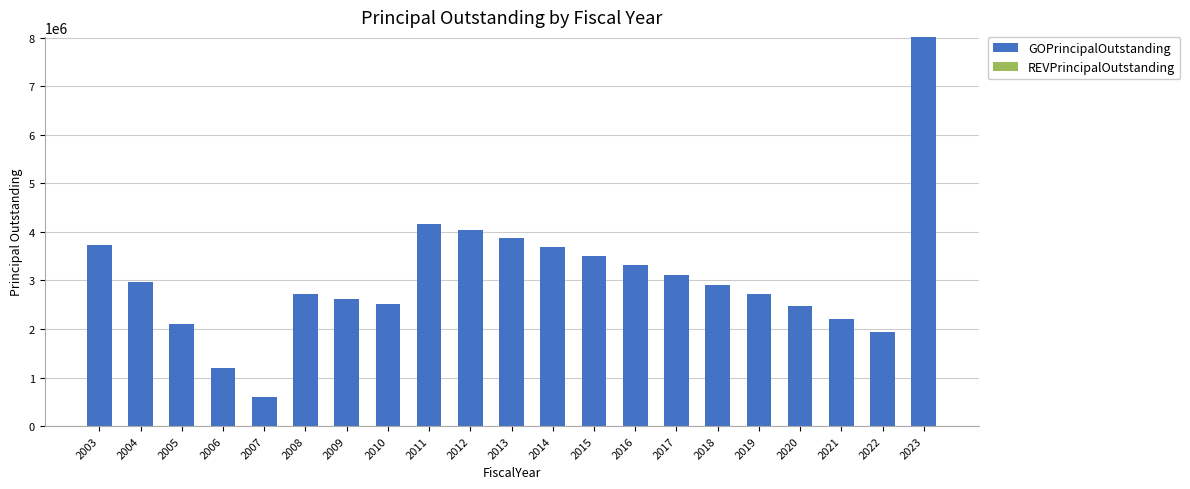

What is the approximate value at 2006?

1200000